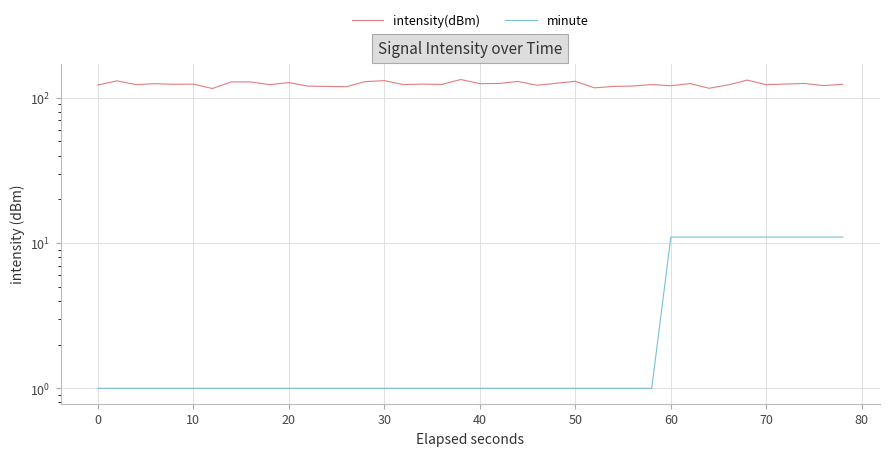

True or false: minute and intensity(dBm) intersect in this chart.

False